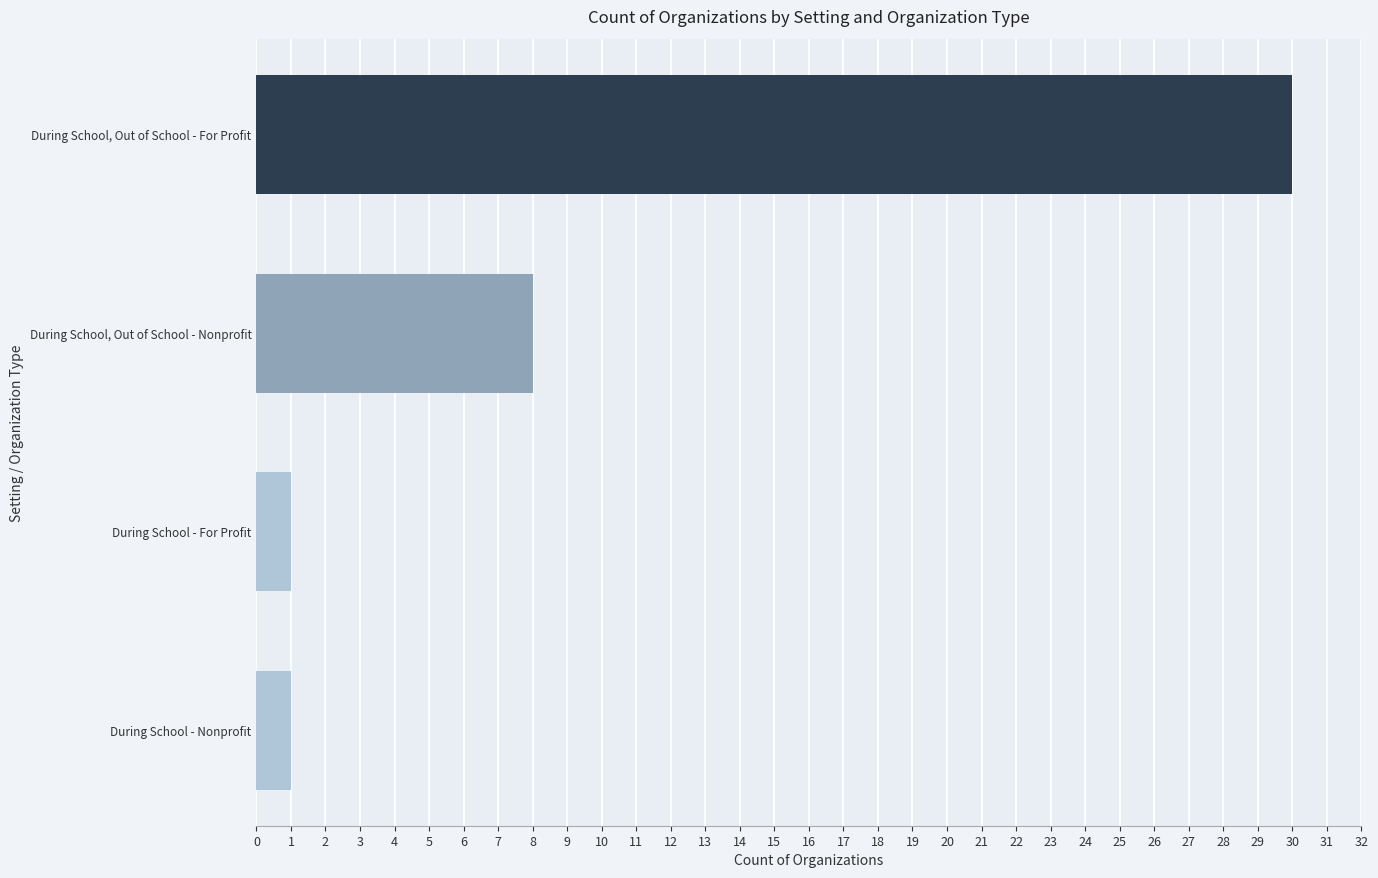

How many data points does each series have?

4